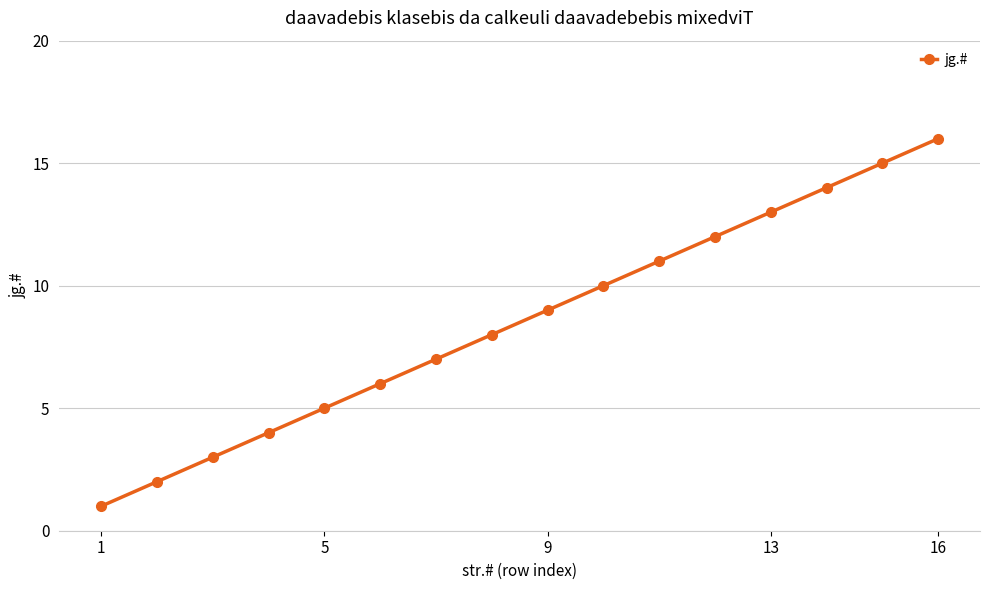

What is the greatest value displayed?

16